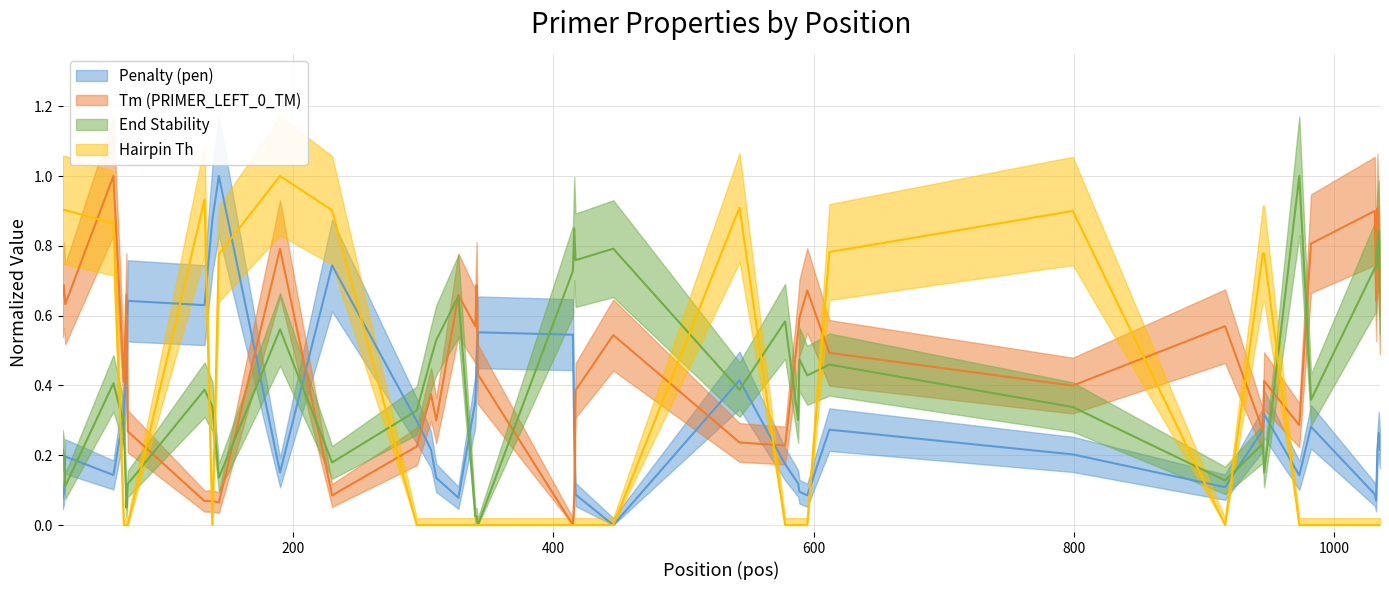

How many lines are shown in the chart?

4